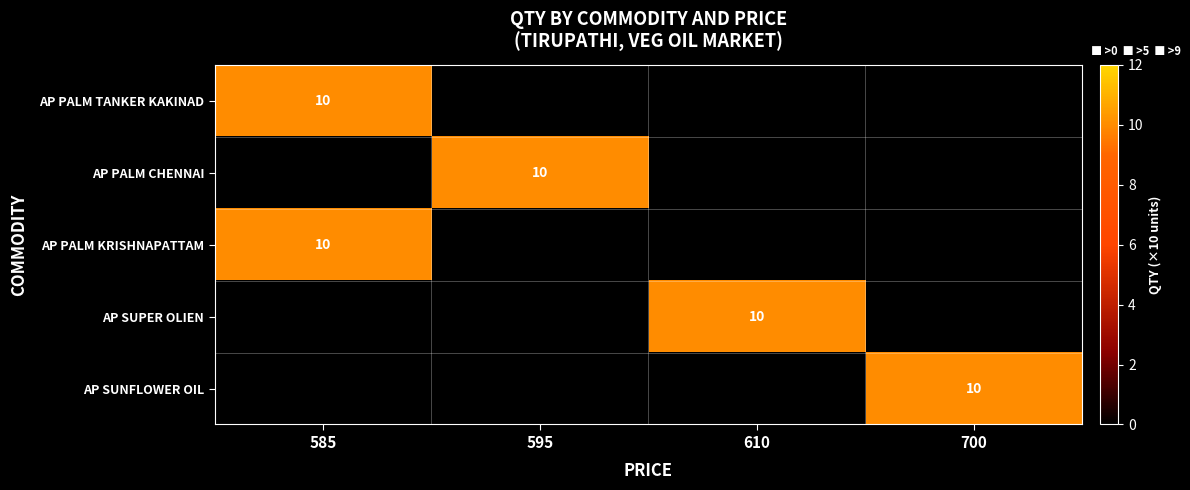

What is the maximum value shown in the chart?

10